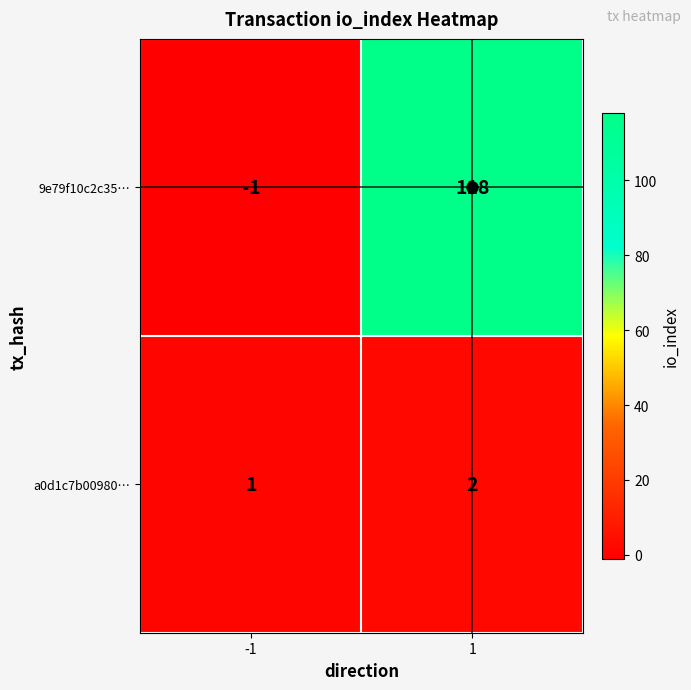

True or false: 9e79f10c2c35… has a value of 76 at 1.

False